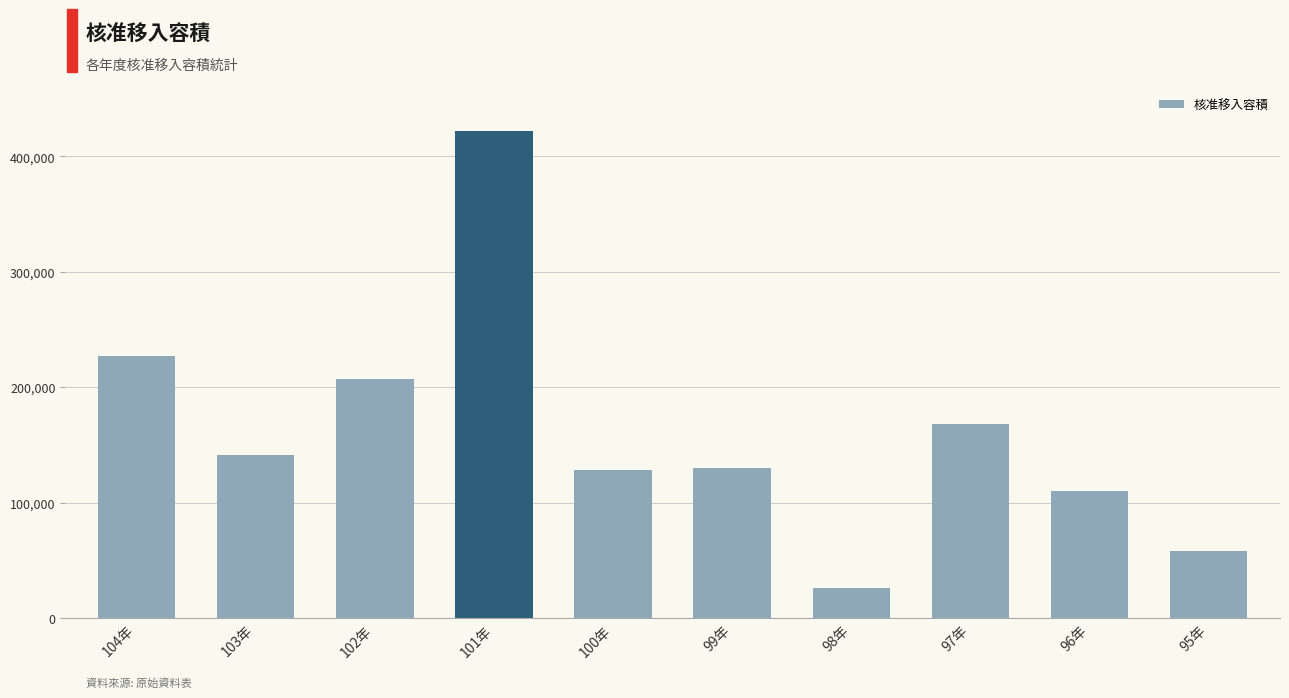

What is the minimum value shown in the chart?

25993.7